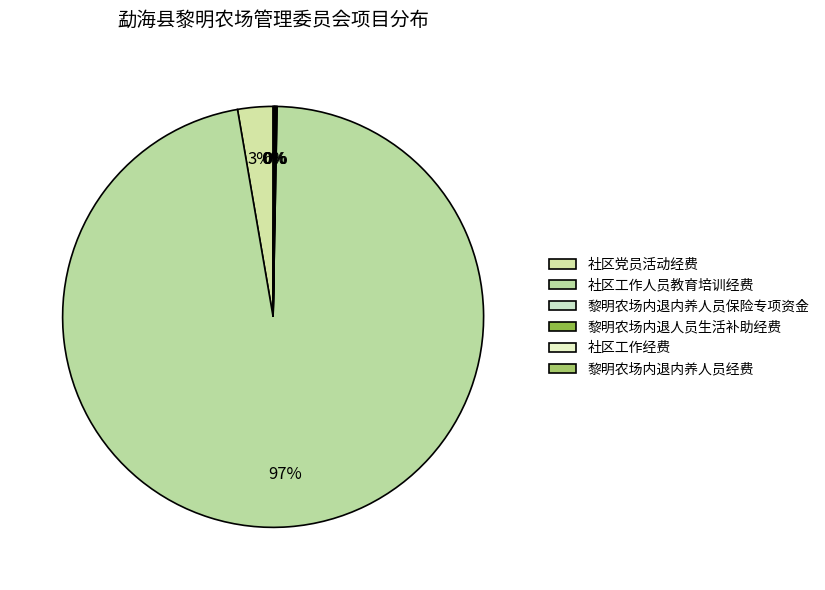

Which has a higher value, 社区工作经费 or 黎明农场内退内养人员经费?

黎明农场内退内养人员经费